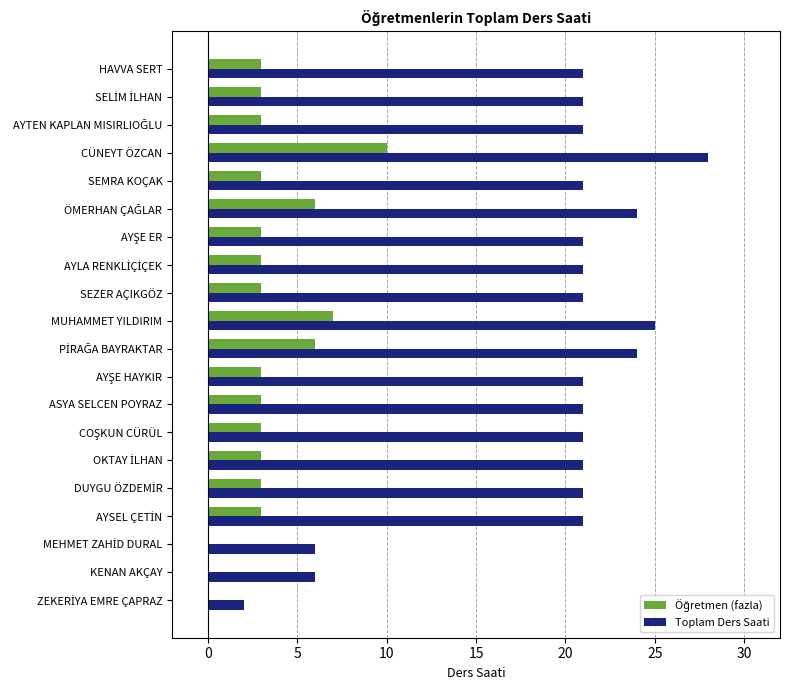

What is the sum of all Toplam Ders Saati values?

388